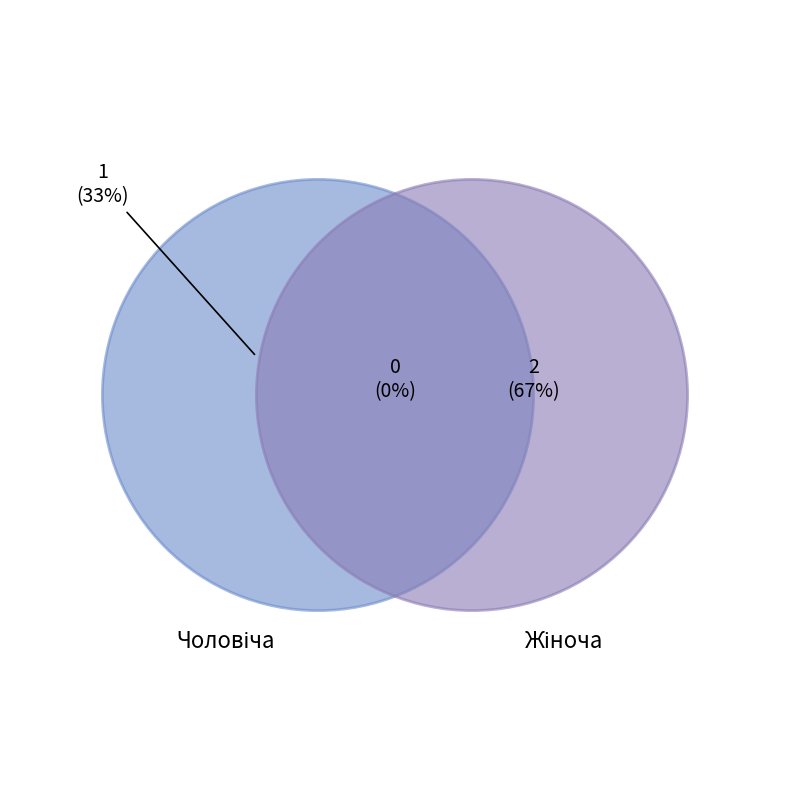

Count the number of slices in the pie.

2